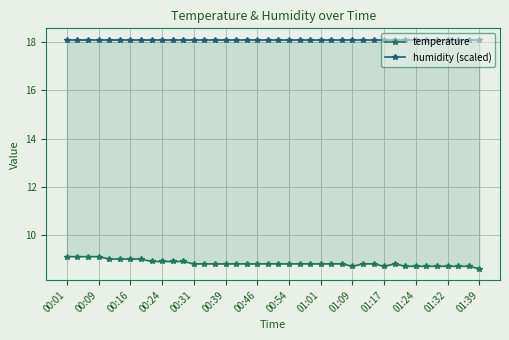

At which category does the chart reach its minimum across all series?

01:39